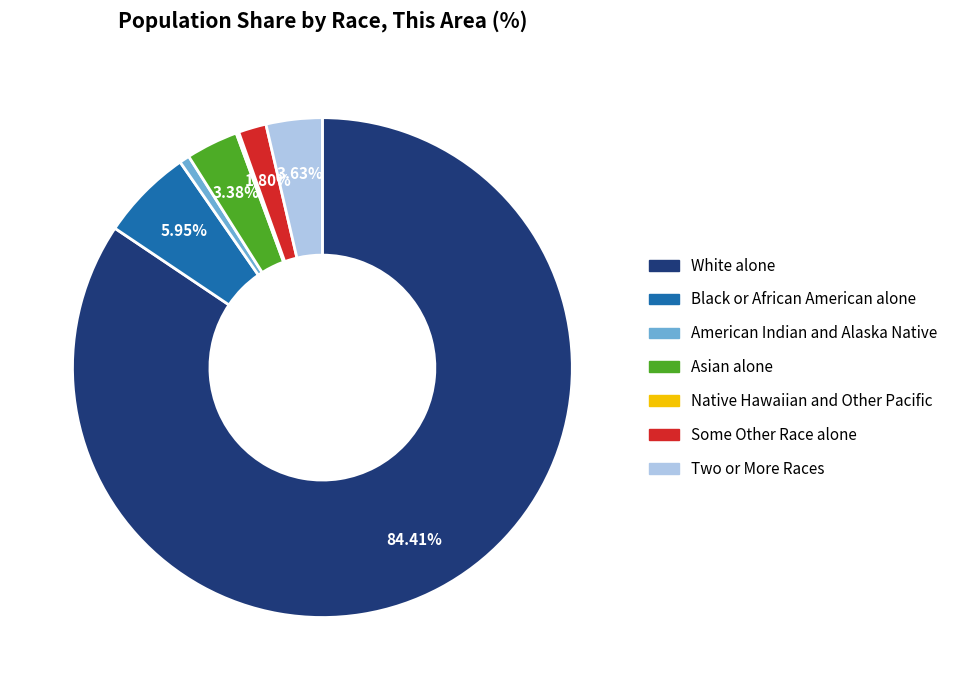

Does Asian alone account for over 50% of the chart?

No